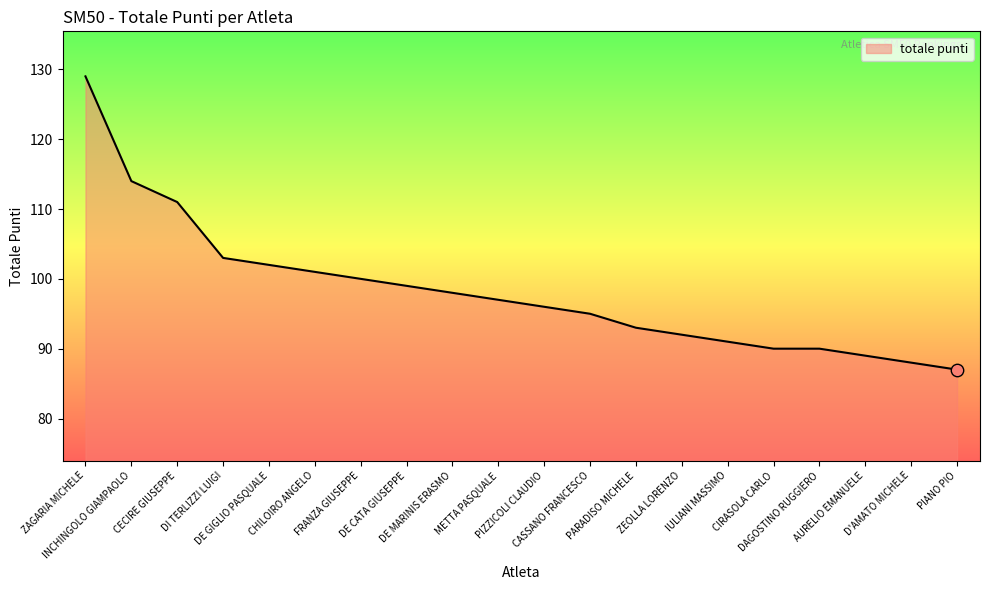

Which has a higher value, ZAGARIA MICHELE or CIRASOLA CARLO?

ZAGARIA MICHELE